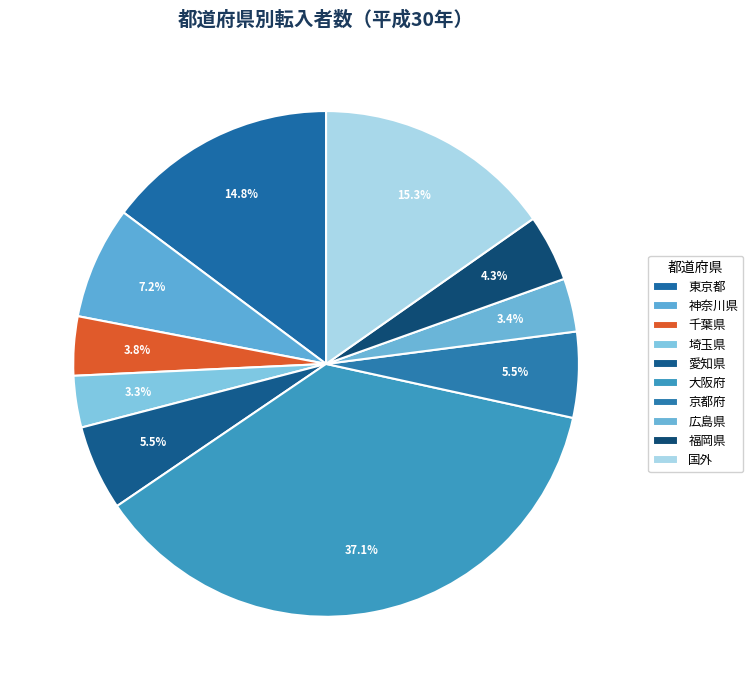

What is the largest slice in the pie chart?

大阪府